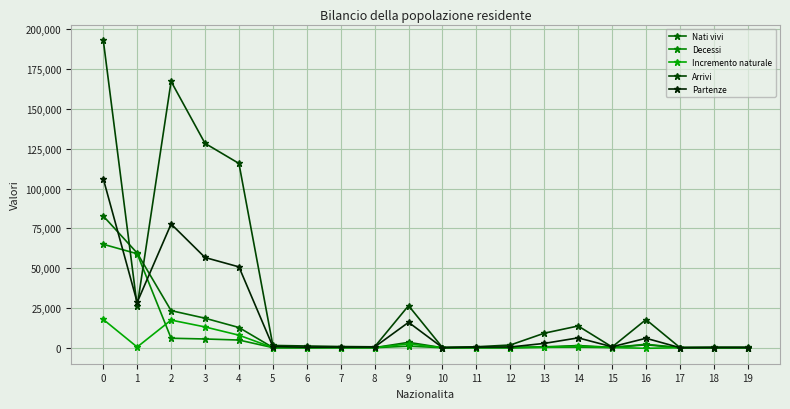

What is the highest value of the Decessi series?

64961